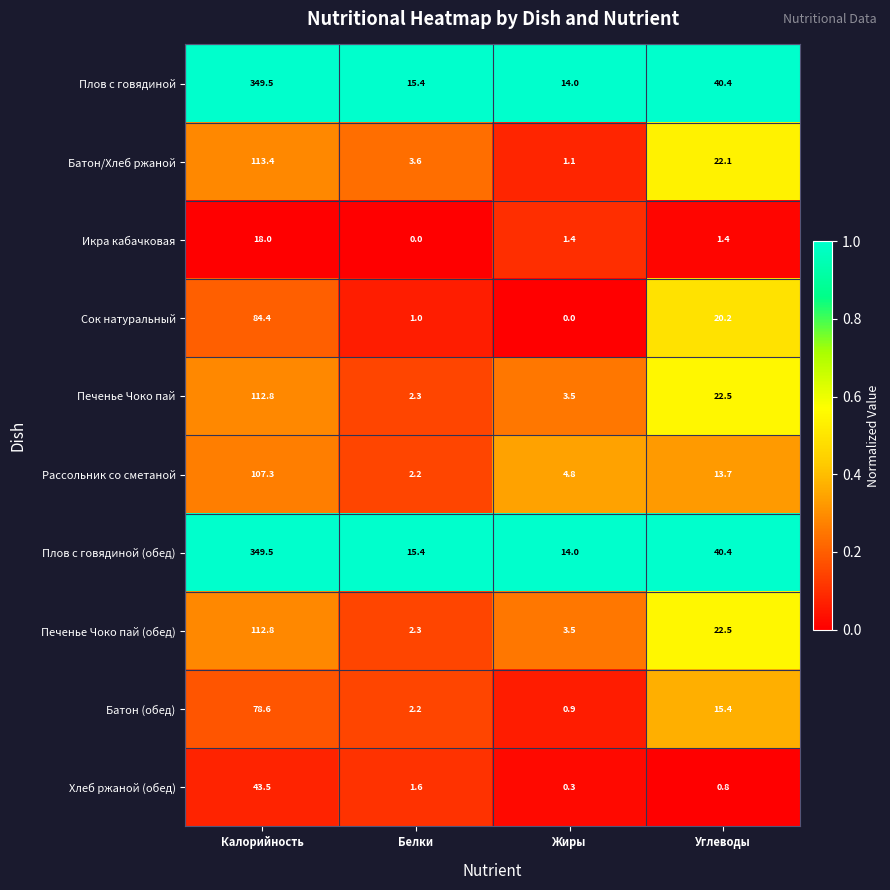

Where is Хлеб ржаной (обед) nearest to the value 21?

Белки